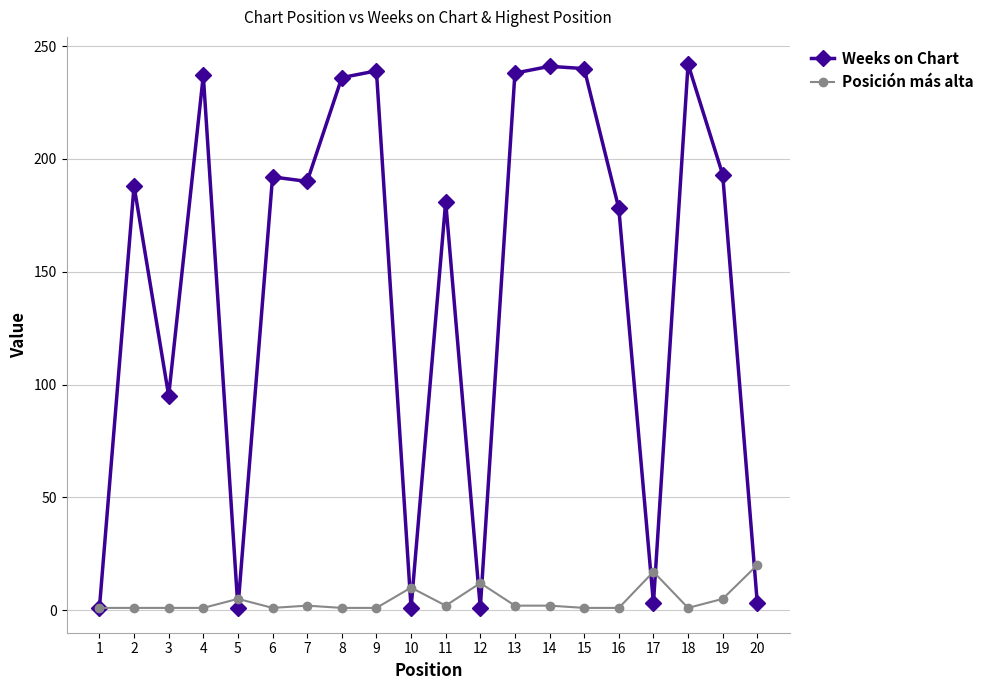

At how many categories does at least one series exceed 70?

14